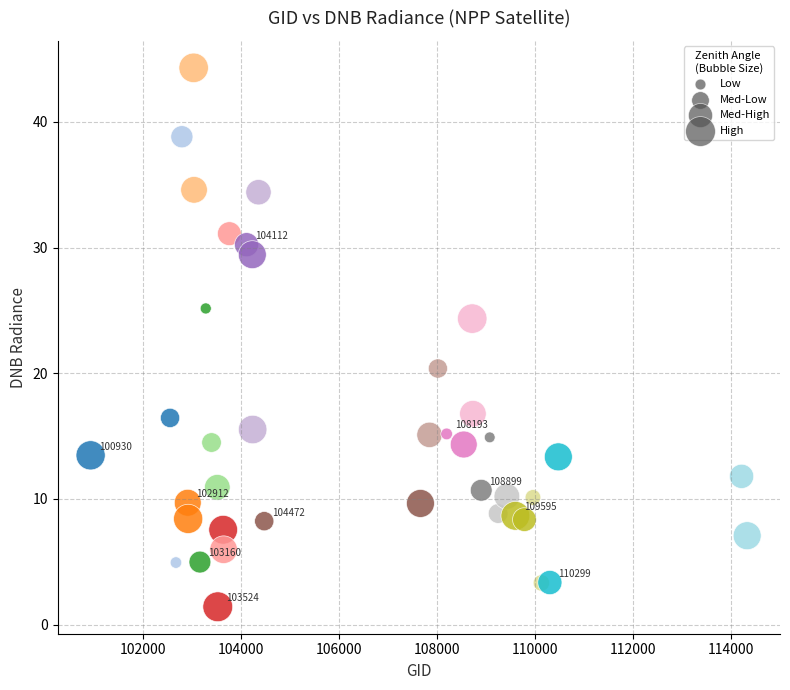

What is the range of X values (max minus min)?

13394.0